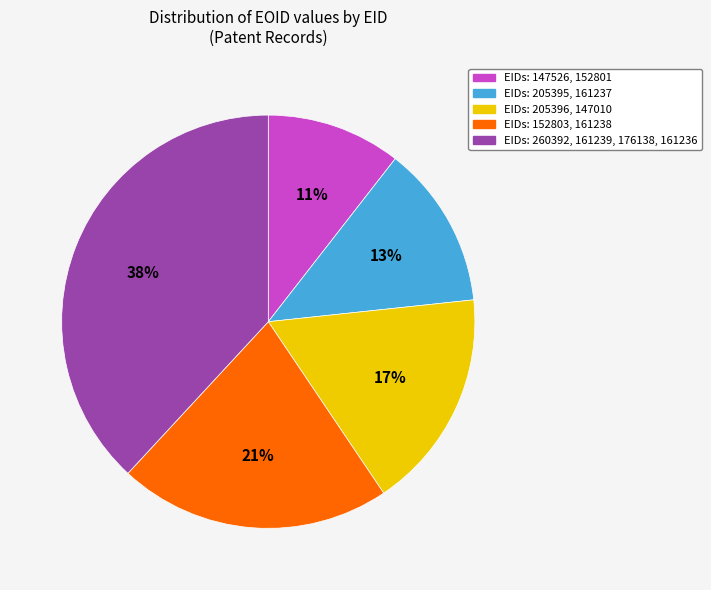

Does any single category account for the majority?

No